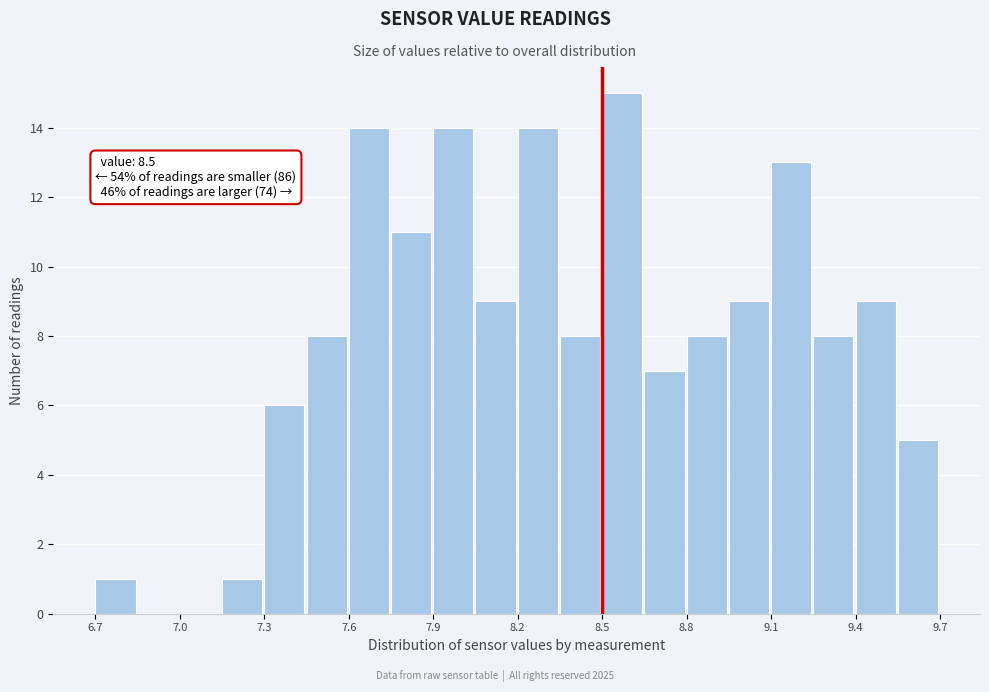

Read against the x-axis, roughly where is the centre of the tallest bar?

8.55